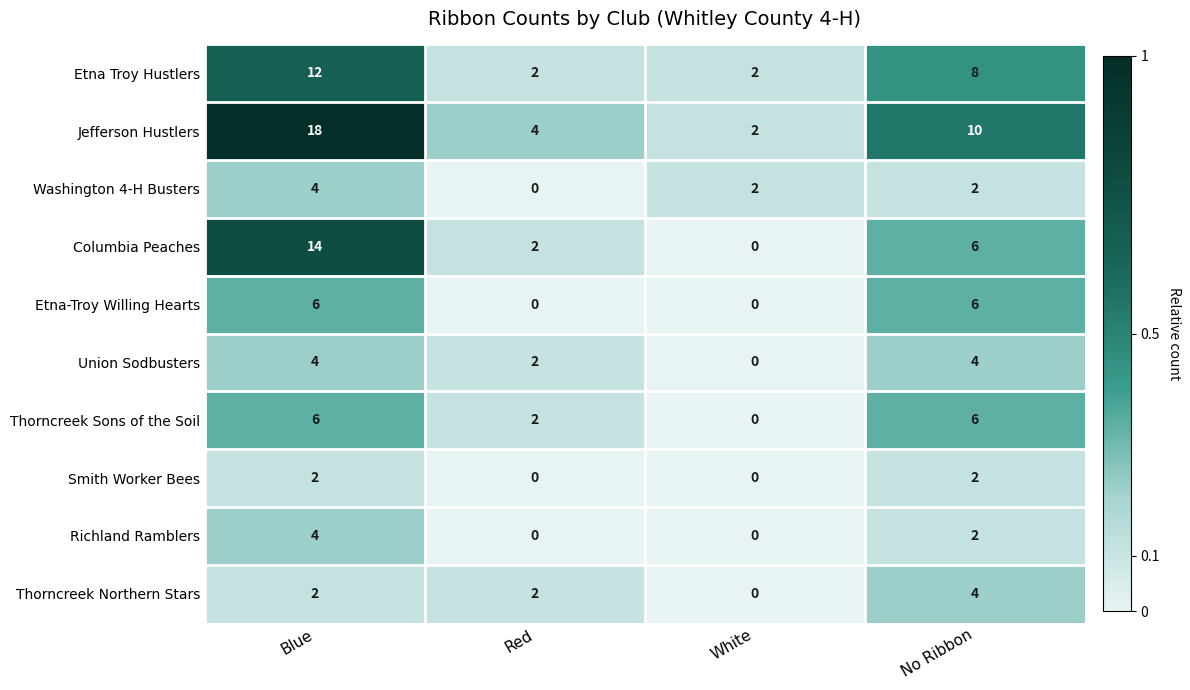

What is the sum of the Columbia Peaches values at White and No Ribbon?

6